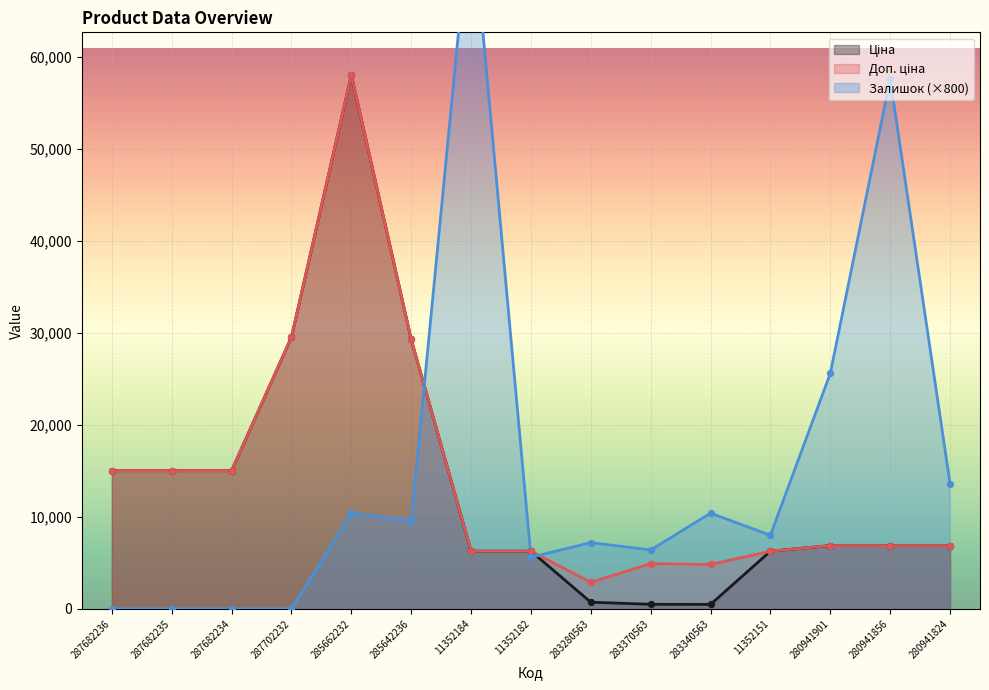

Which series reaches the maximum Y coordinate?

Залишок